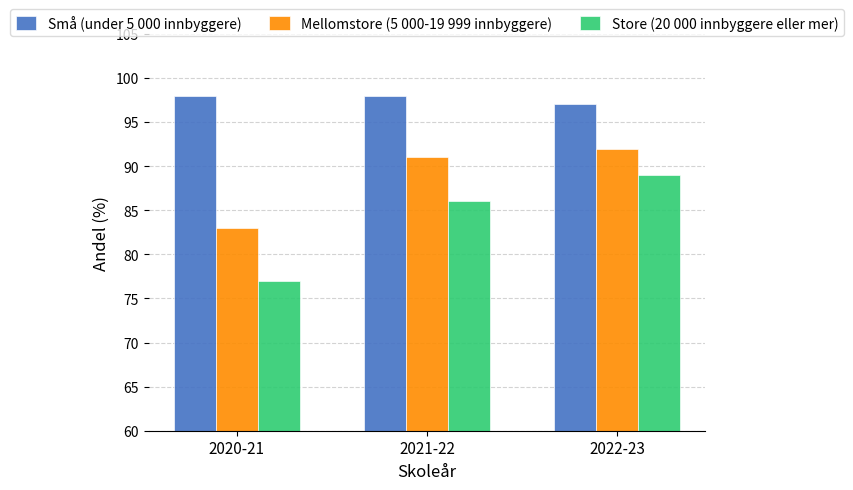

Rank the series by their maximum value, from lowest to highest.

Store (20 000 innbyggere eller mer), Mellomstore (5 000-19 999 innbyggere), Små (under 5 000 innbyggere)